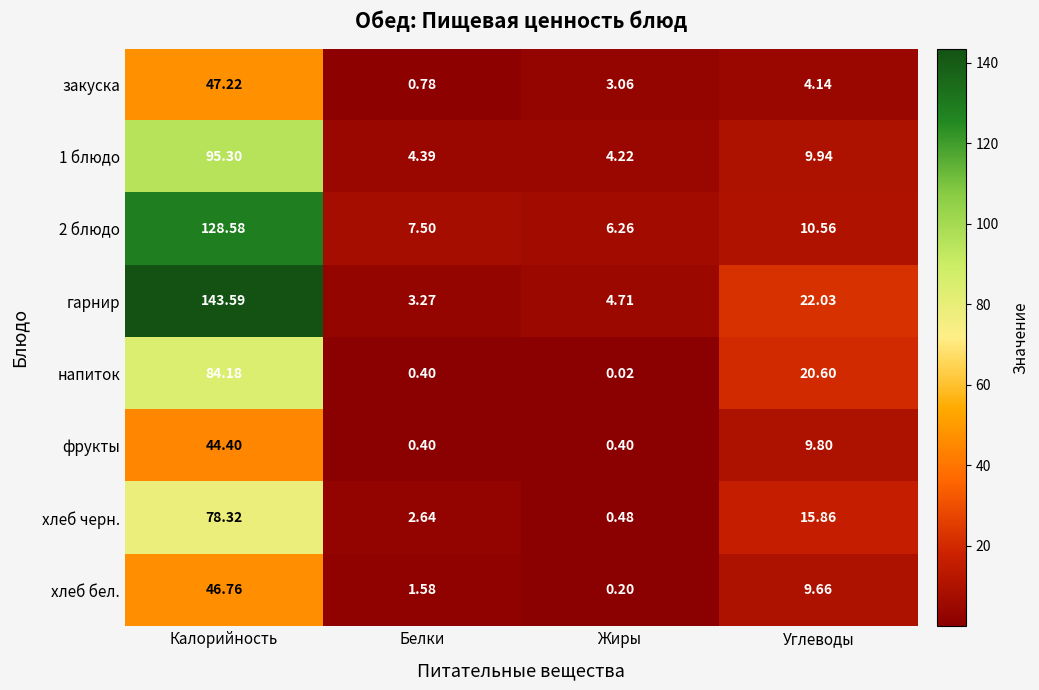

How many data points in фрукты are less than 9?

2